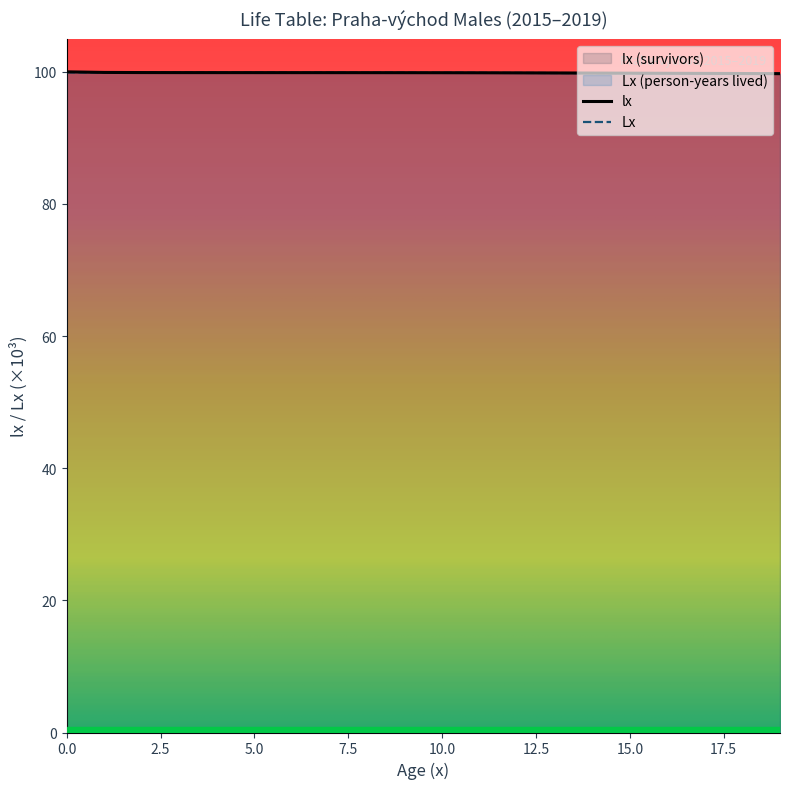

At 5, list the series in order from smallest to largest.

Lx, lx